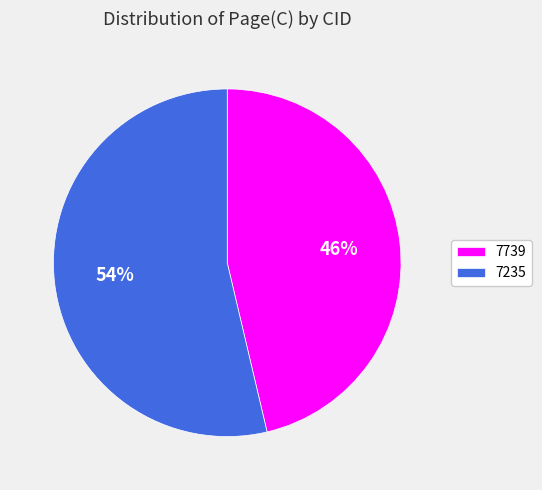

Is the sum of 7739 and 7235 greater than half?

Yes